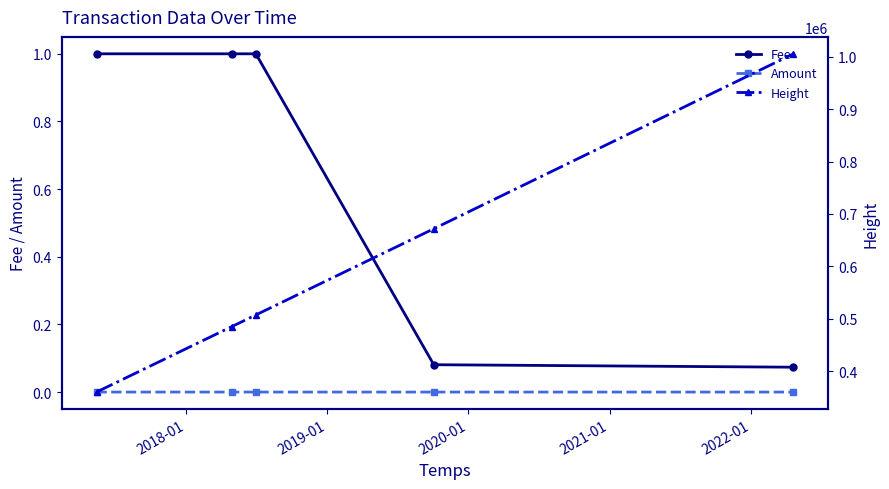

True or false: Fee has more than 2 points higher than both neighbors.

False